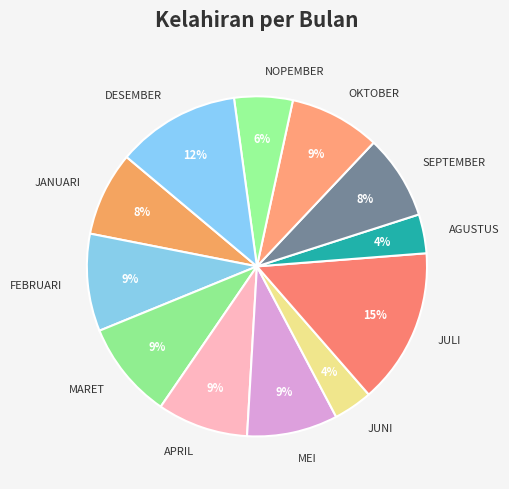

Count the number of slices in the pie.

12